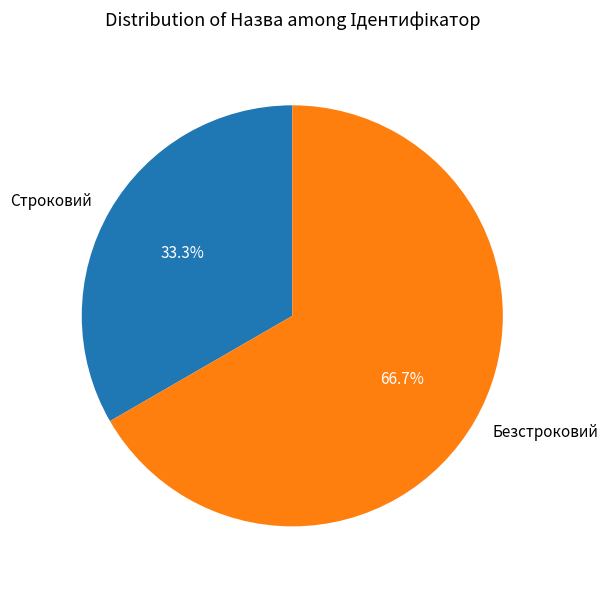

Which category accounts for the majority?

Безстроковий